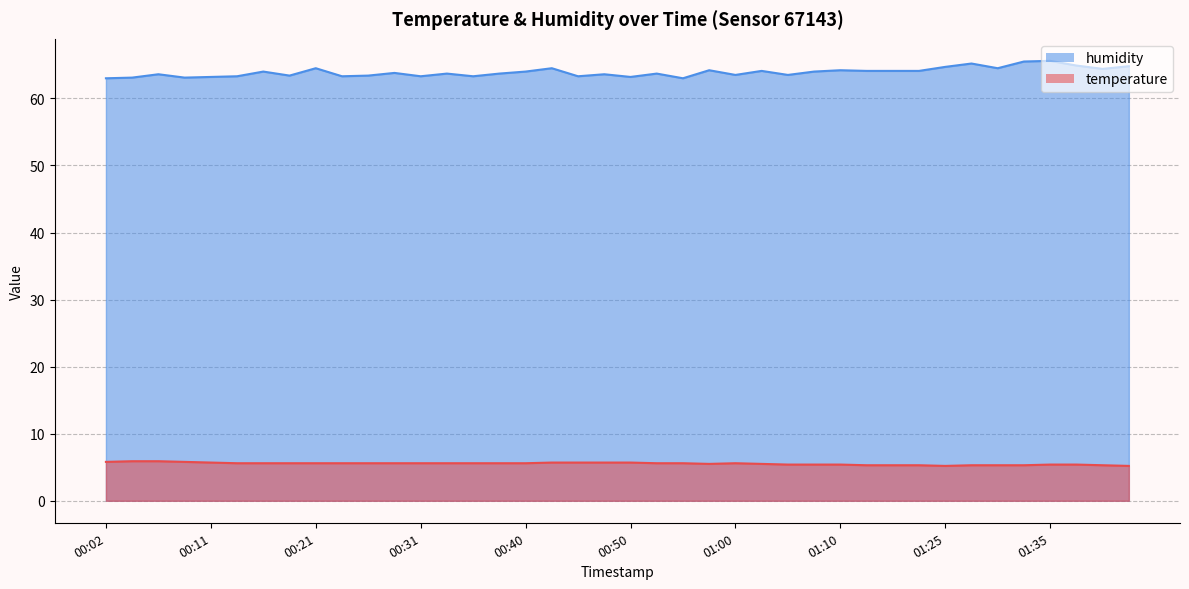

Which series has the widest spread of values?

humidity